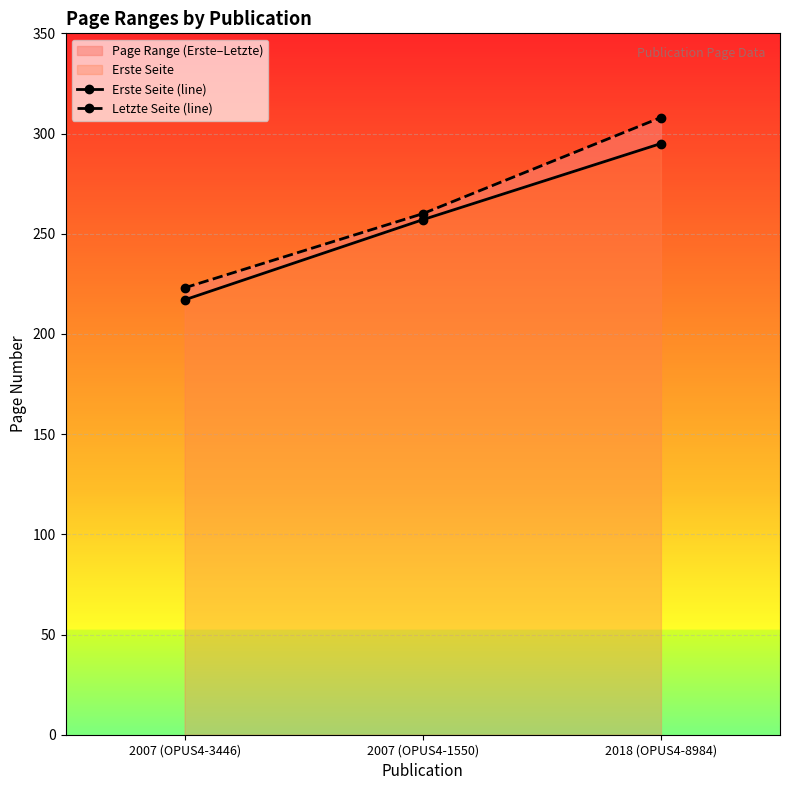

What is the minimum value shown in the chart?

217